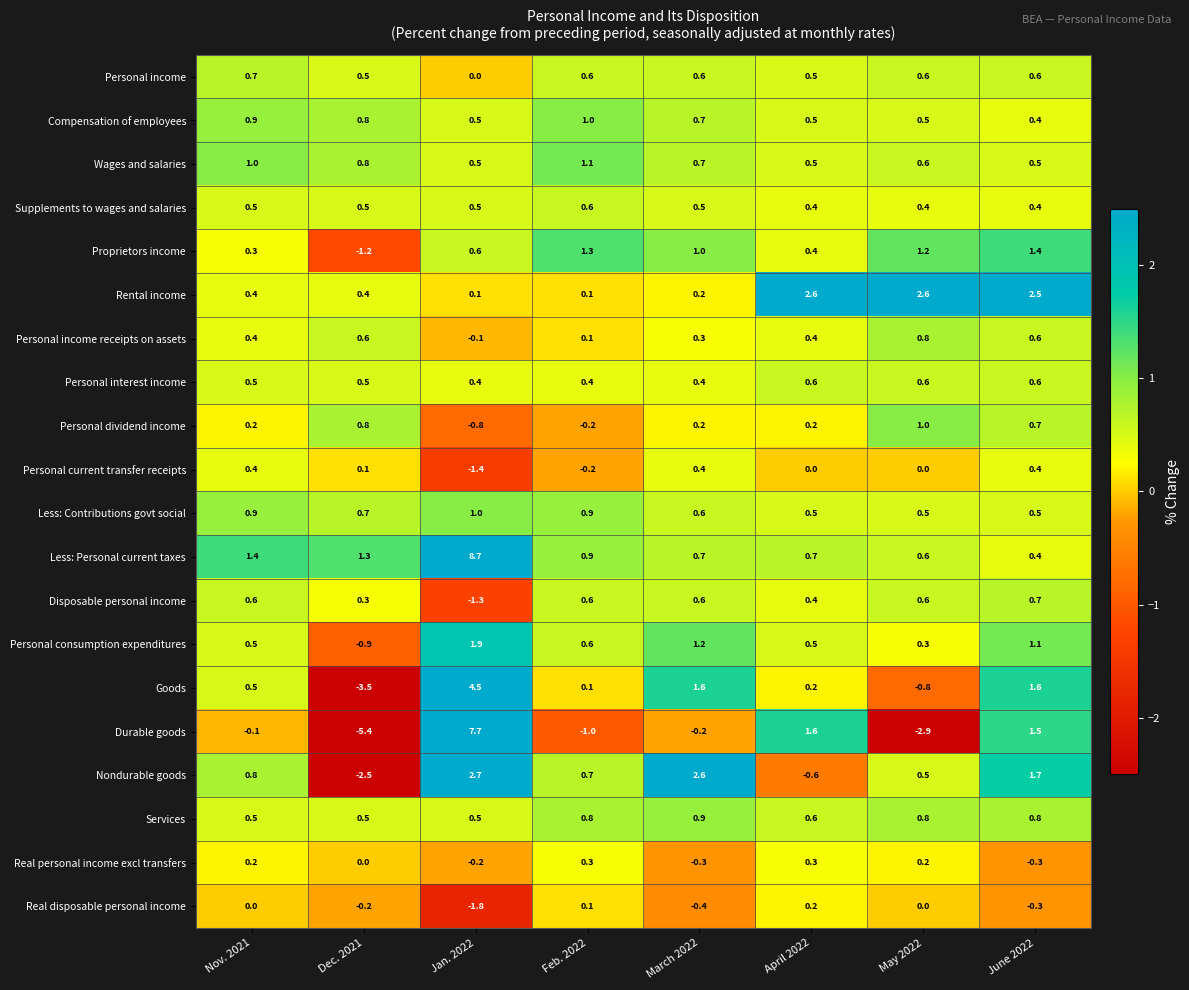

What is the maximum value shown in the chart?

8.7